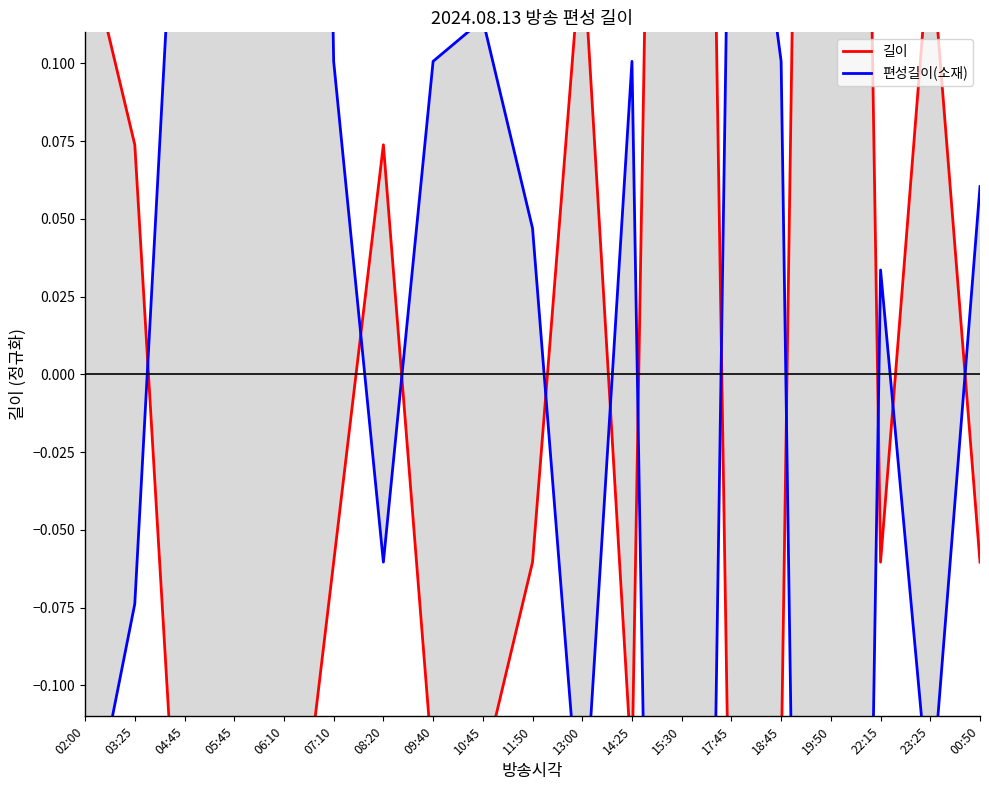

Rank the series by their average value, from lowest to highest.

길이, 편성길이(소재)